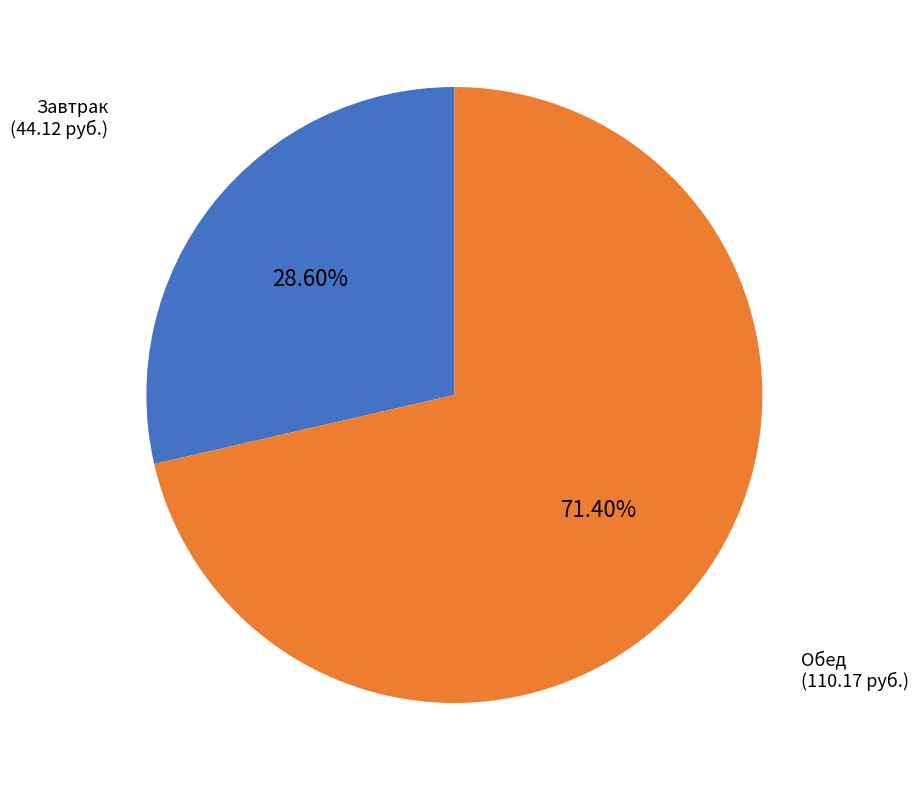

Does any single category account for the majority?

Yes